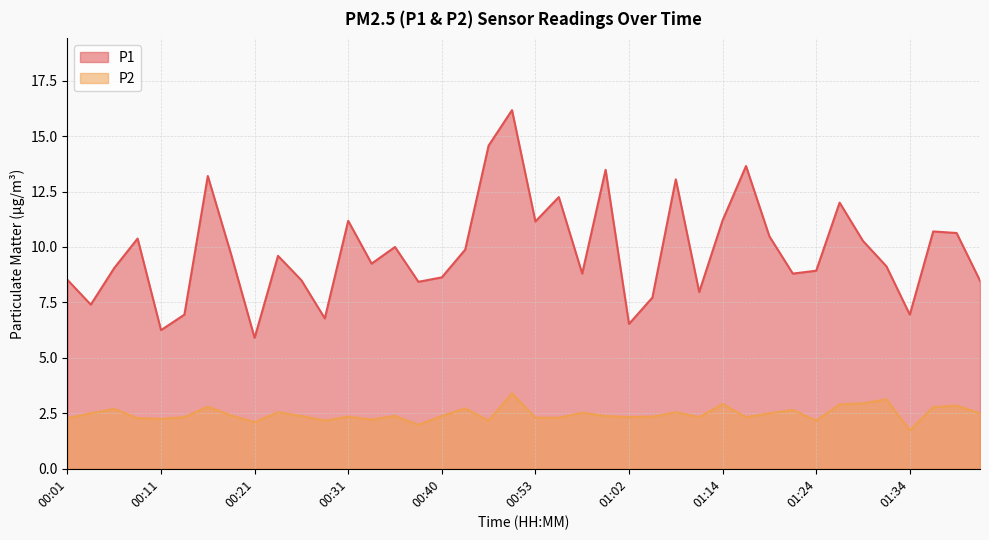

Which series has the widest spread of values?

P1